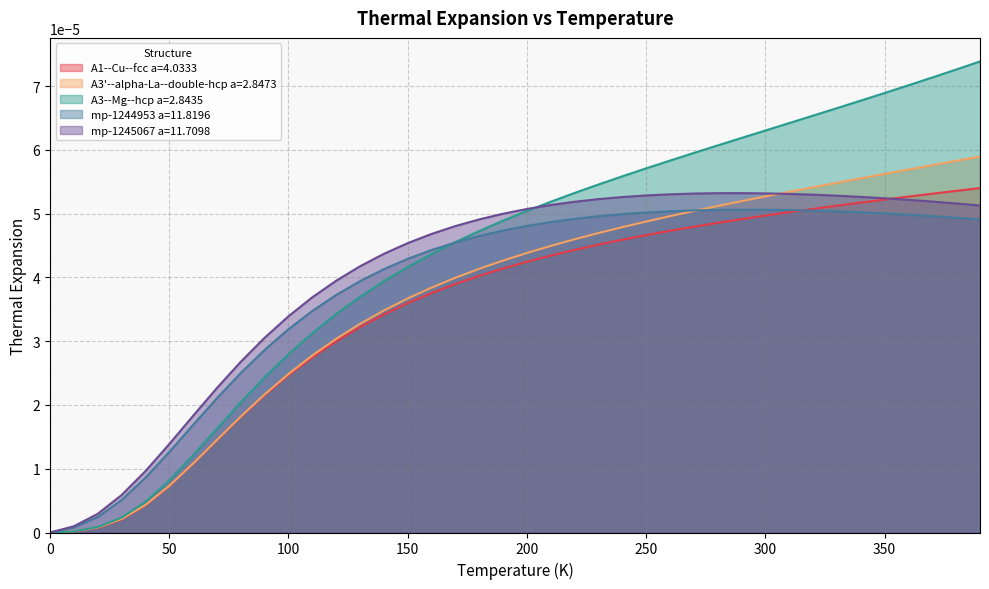

Rank the series at 90.0 from highest to lowest value.

mp-1245067 a=11.7098, mp-1244953 a=11.8196, A3--Mg--hcp a=2.8435, A3'--alpha-La--double-hcp a=2.8473, A1--Cu--fcc a=4.0333